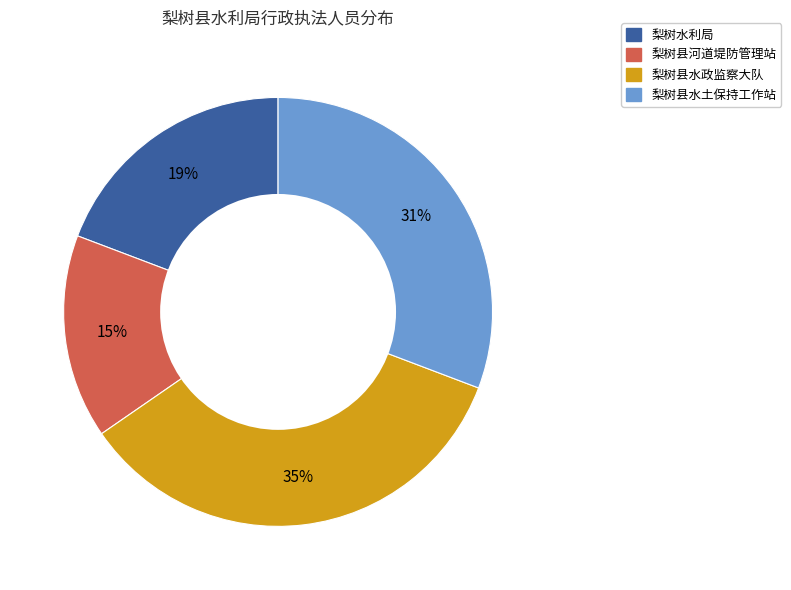

Which category has the smallest portion of the pie?

梨树县河道堤防管理站